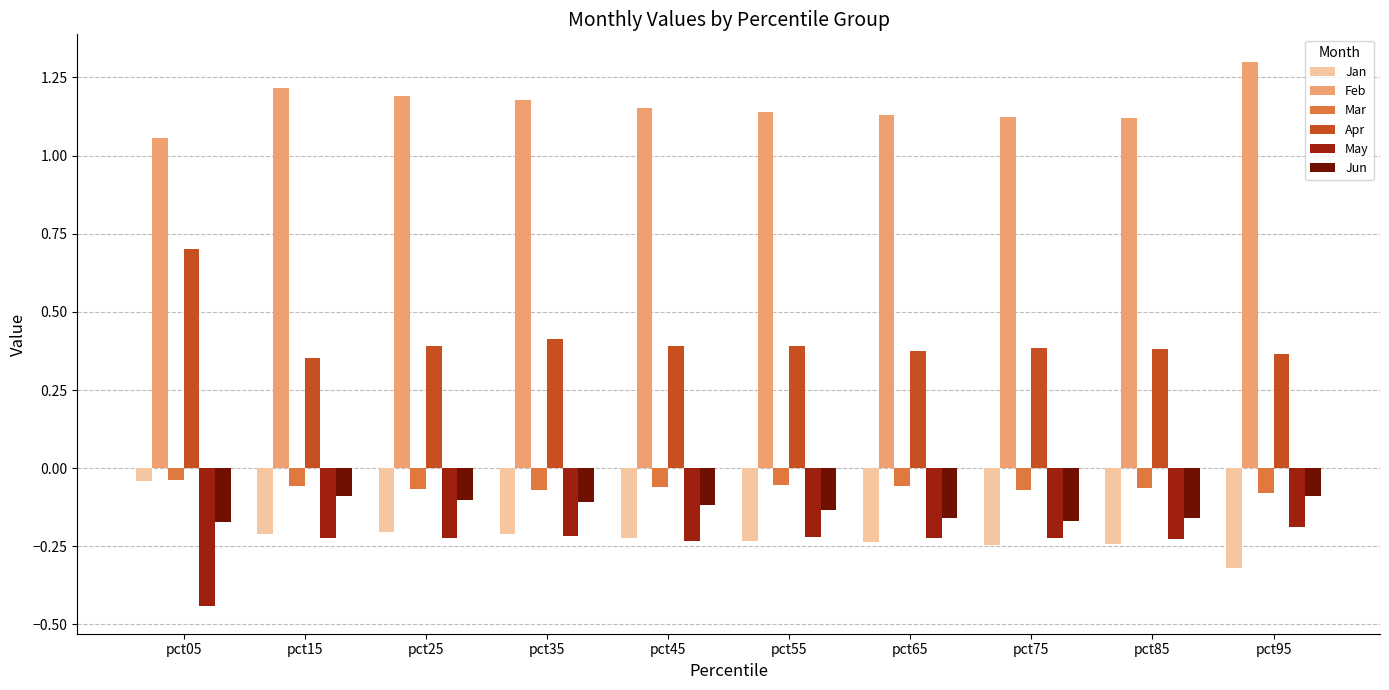

Is it true that Apr equals 0.2 at pct45?

False